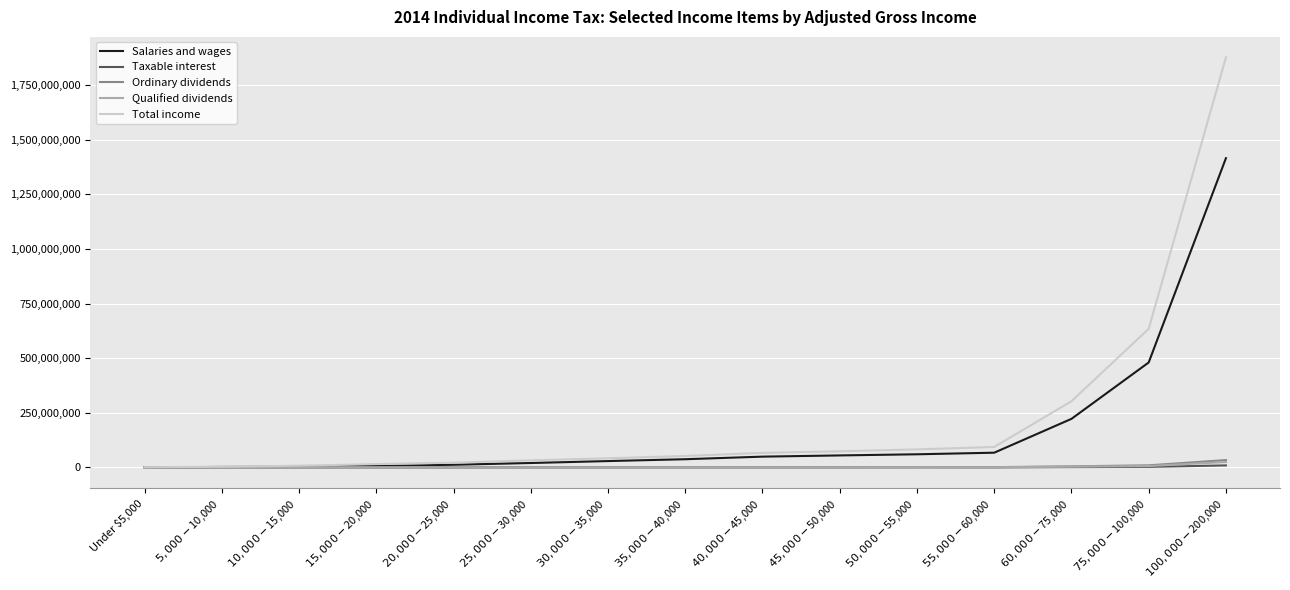

What position from the left is $55,000-$60,000?

12